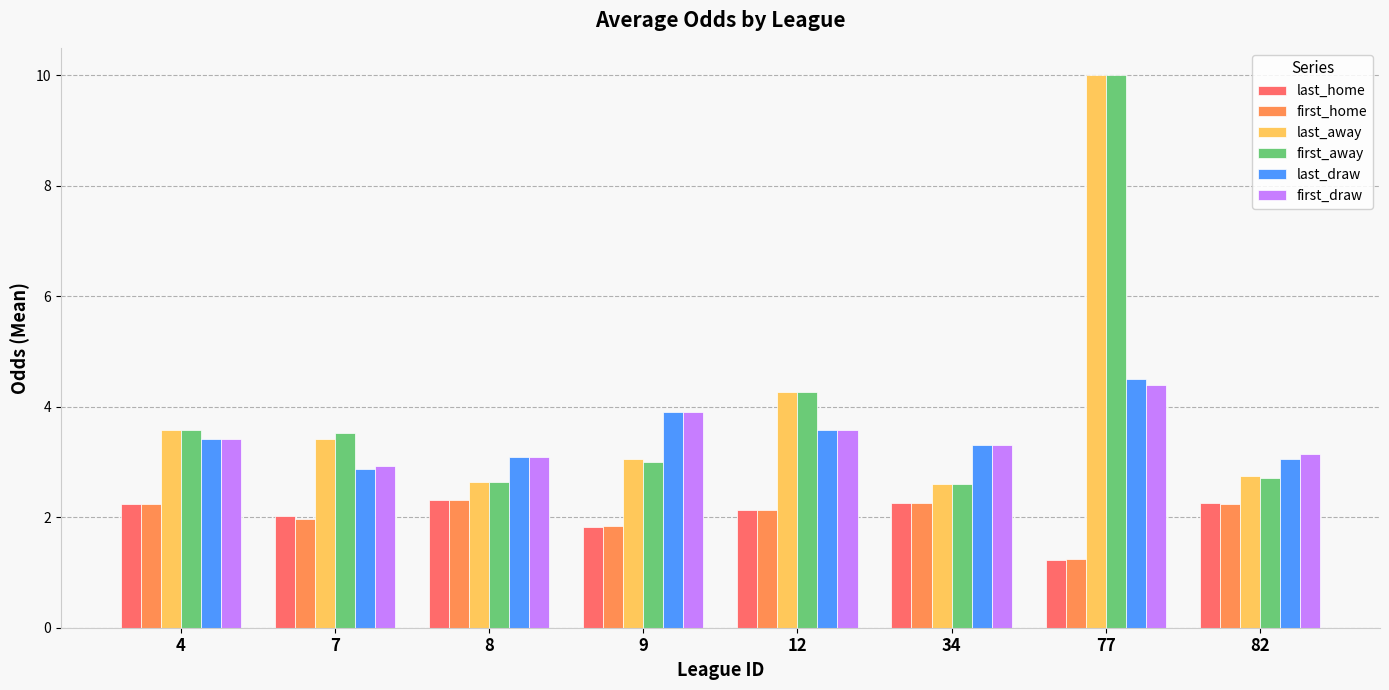

Which category has the lowest value across all series?

77